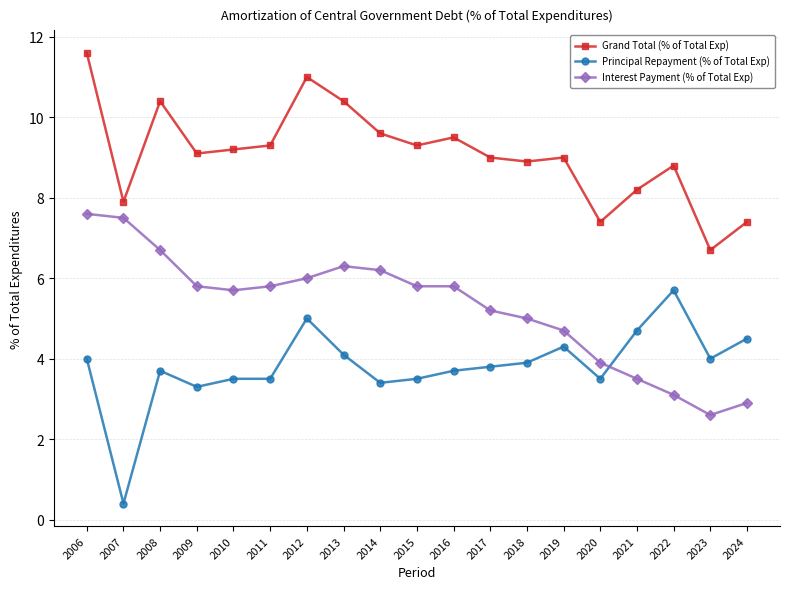

At which label is Interest Payment (% of Total Exp) closest to 5?

2018